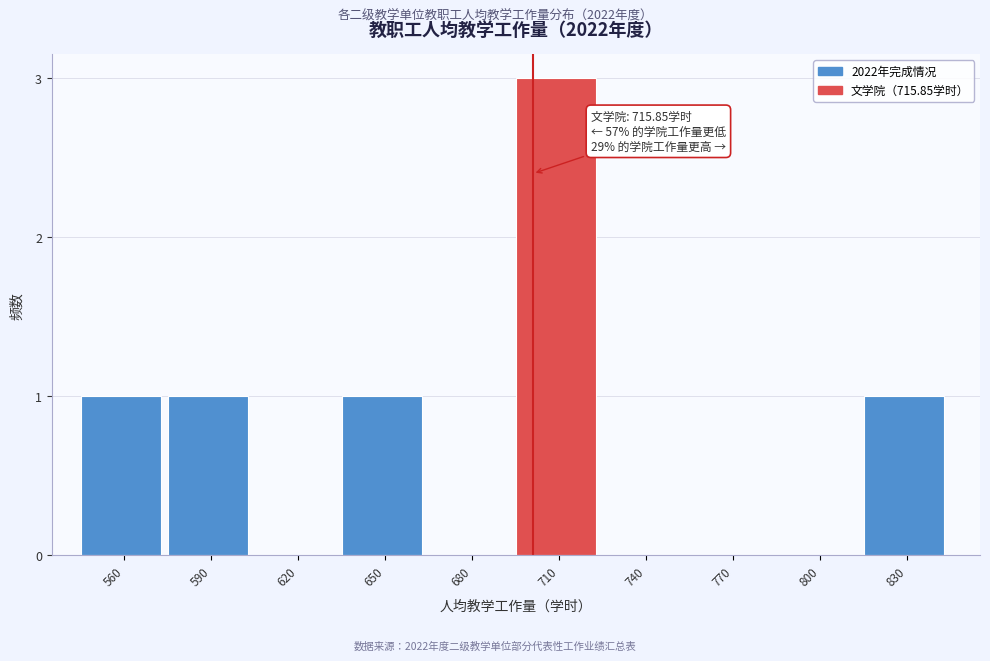

Reading right to left, extract all data points from this chart.

830=1	800=0	770=0	740=0	710=3	680=0	650=1	620=0	590=1	560=1